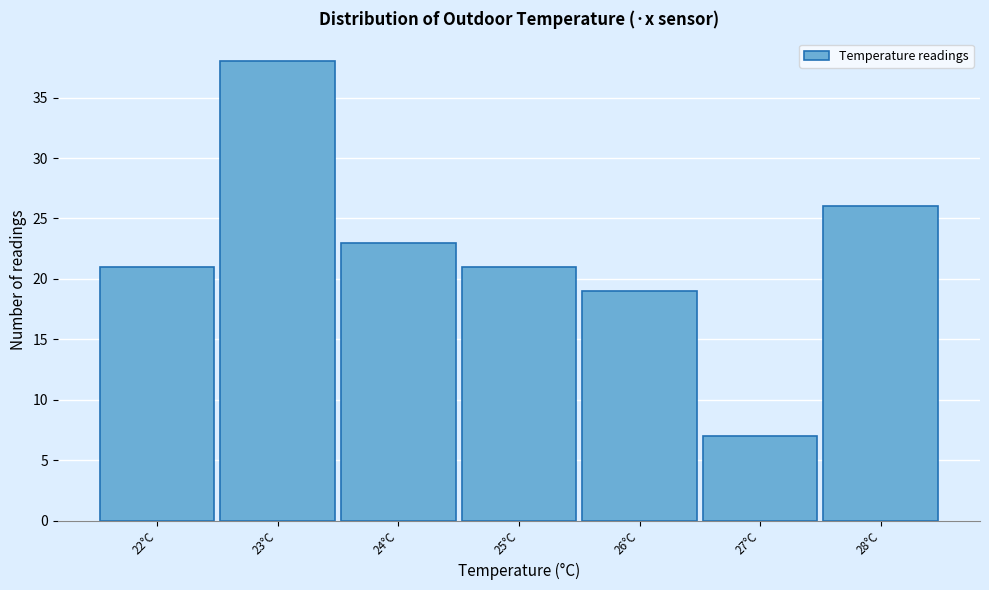

Reading right to left, what are all the values shown in this chart?

28°C=26	27°C=7	26°C=19	25°C=21	24°C=23	23°C=38	22°C=21